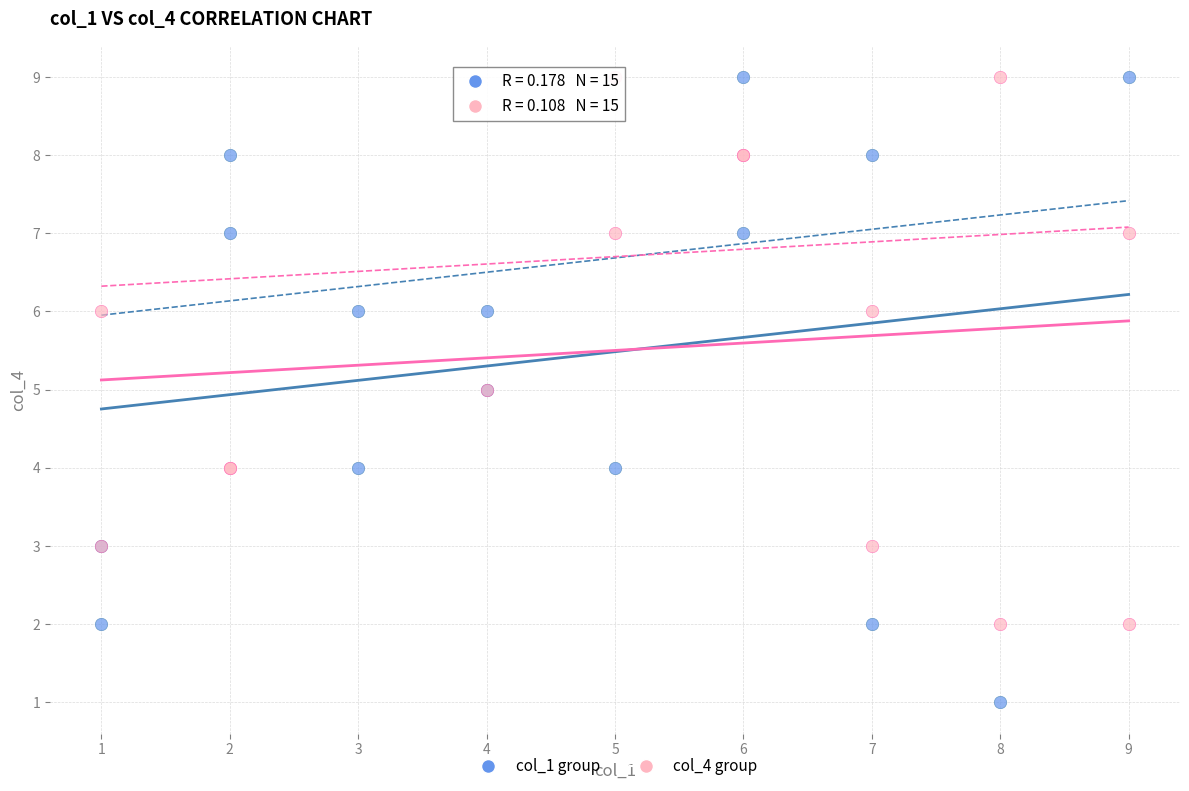

What are all the series names shown in the legend?

col_1 group, col_4 group